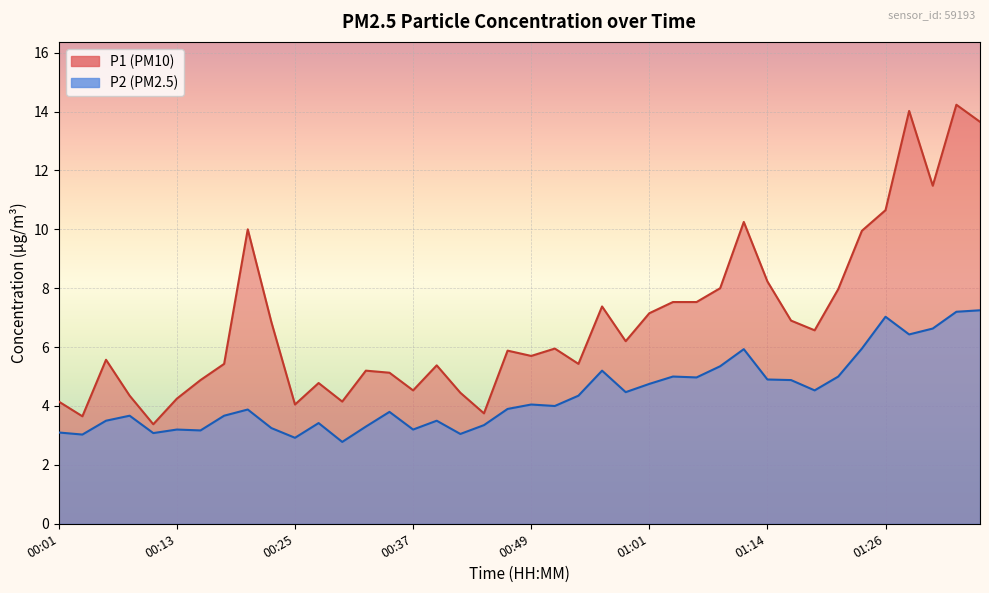

How many interior local valleys does the P2 series have?

12